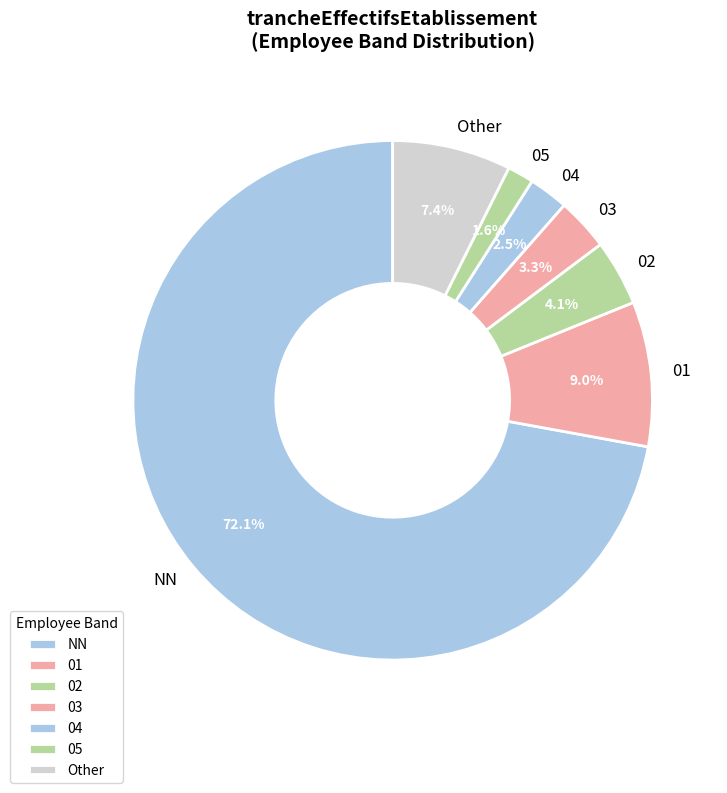

Between NN and 03, which is larger?

NN